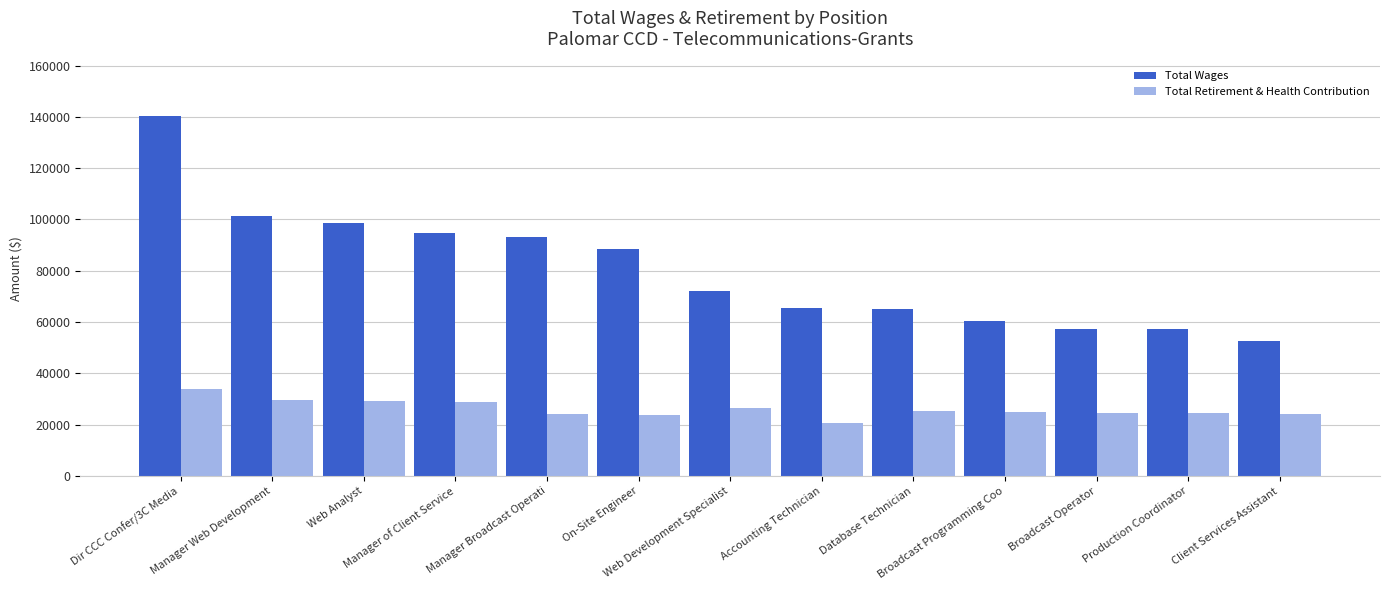

What is the difference between the Total Wages values at Broadcast Operator and Manager of Client Service?

37300